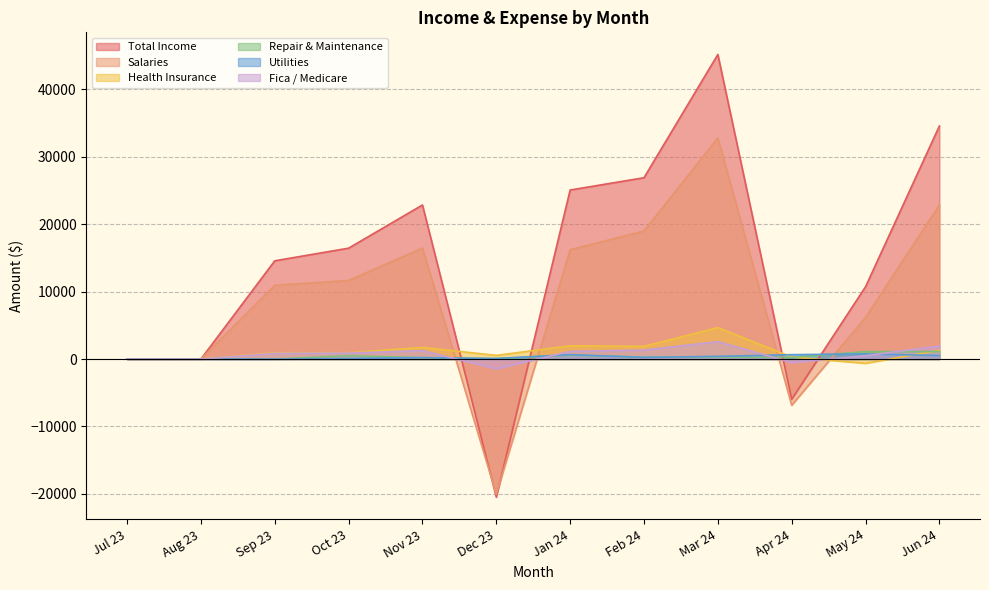

What is the minimum value shown in the chart?

-20480.7